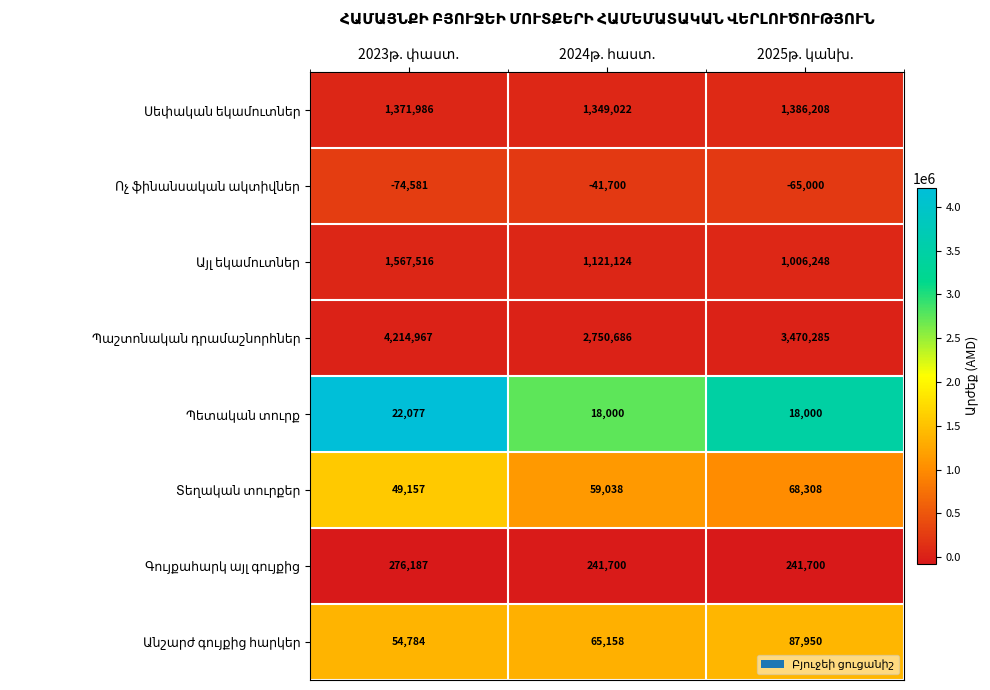

At how many categories does at least one series exceed 915334?

3